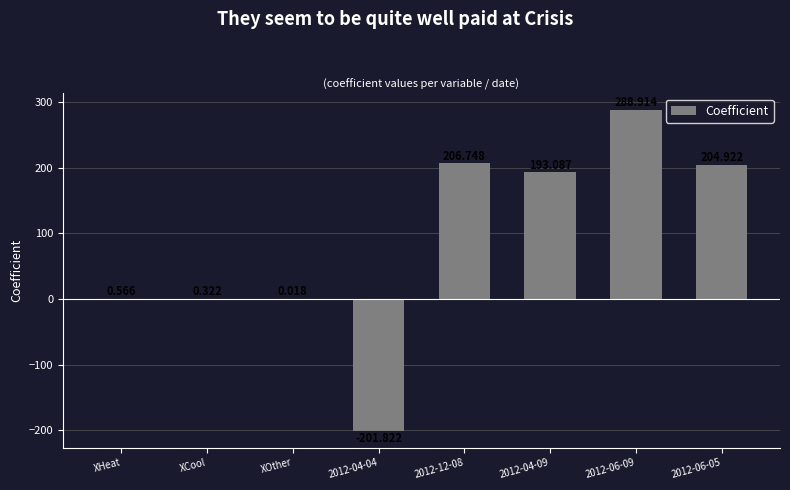

What is the sum of all values?

692.8